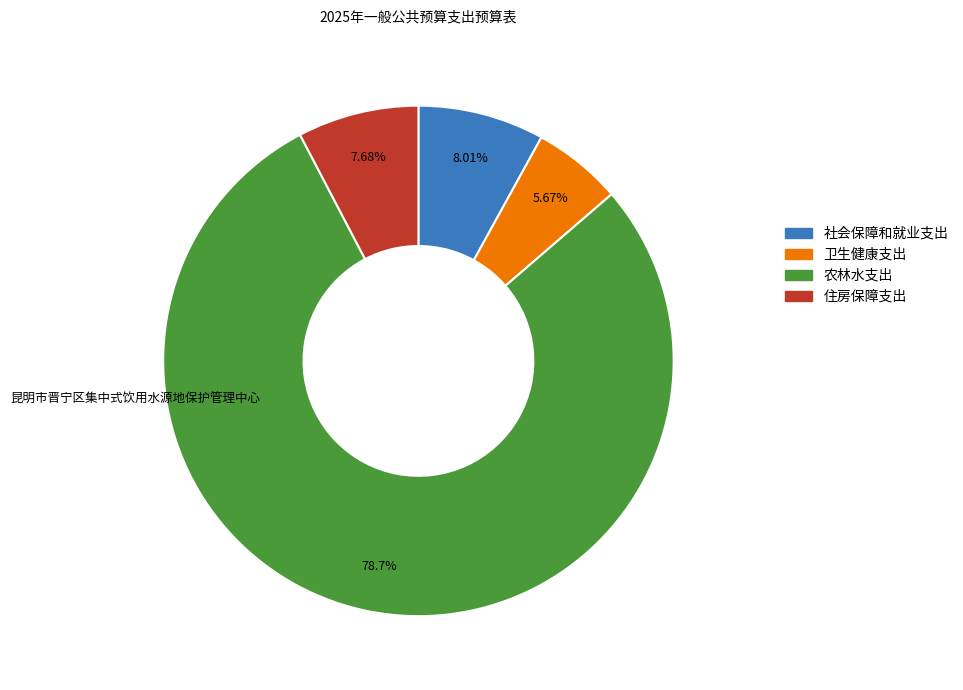

How many segments does this pie chart have?

4